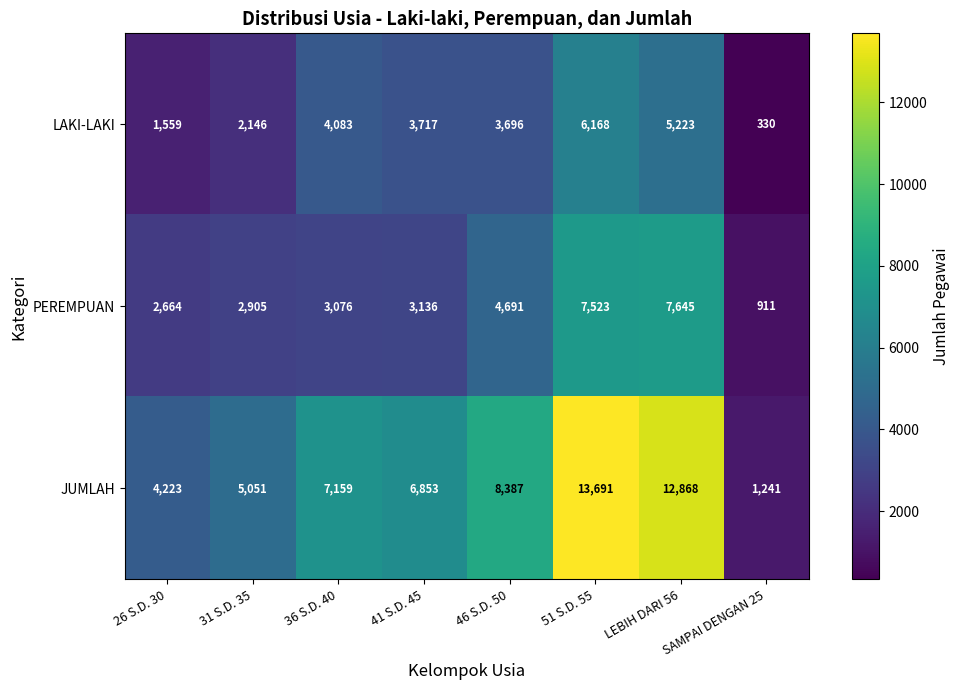

What is the spread (max minus min) of values at 46 S.D. 50?

4691